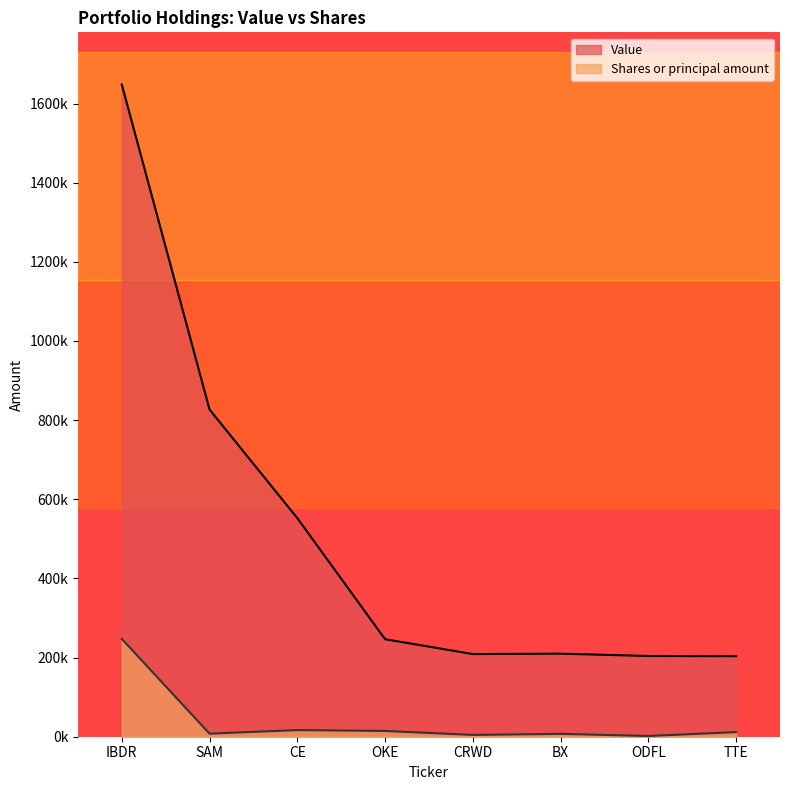

In Shares or principal amount, how many points are lower than both neighbors (excluding endpoints)?

3